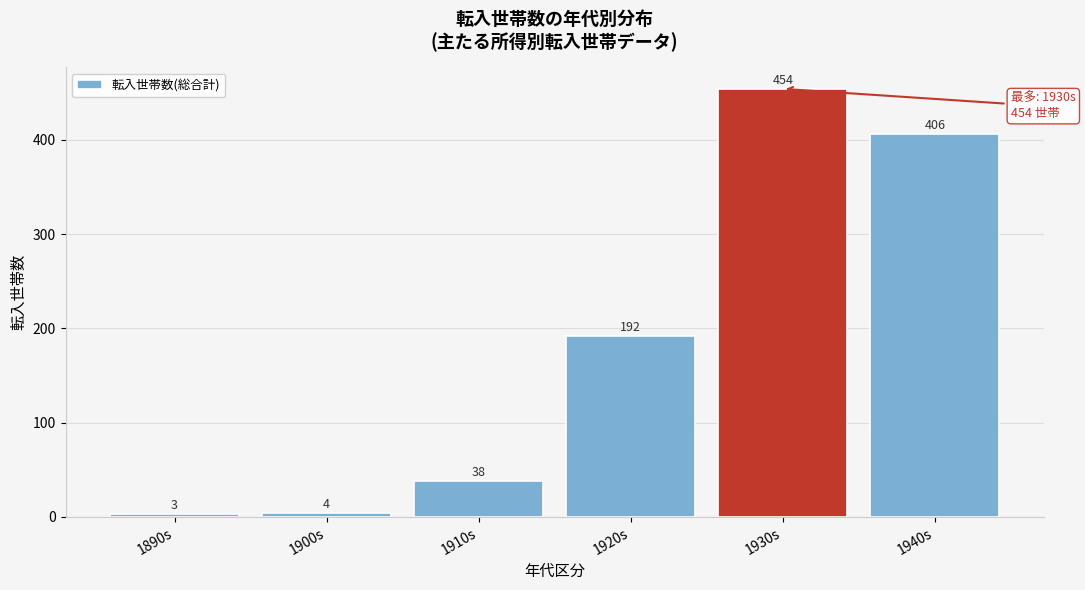

Reading left to right, extract all data points from this chart.

3	4	38	192	454	406